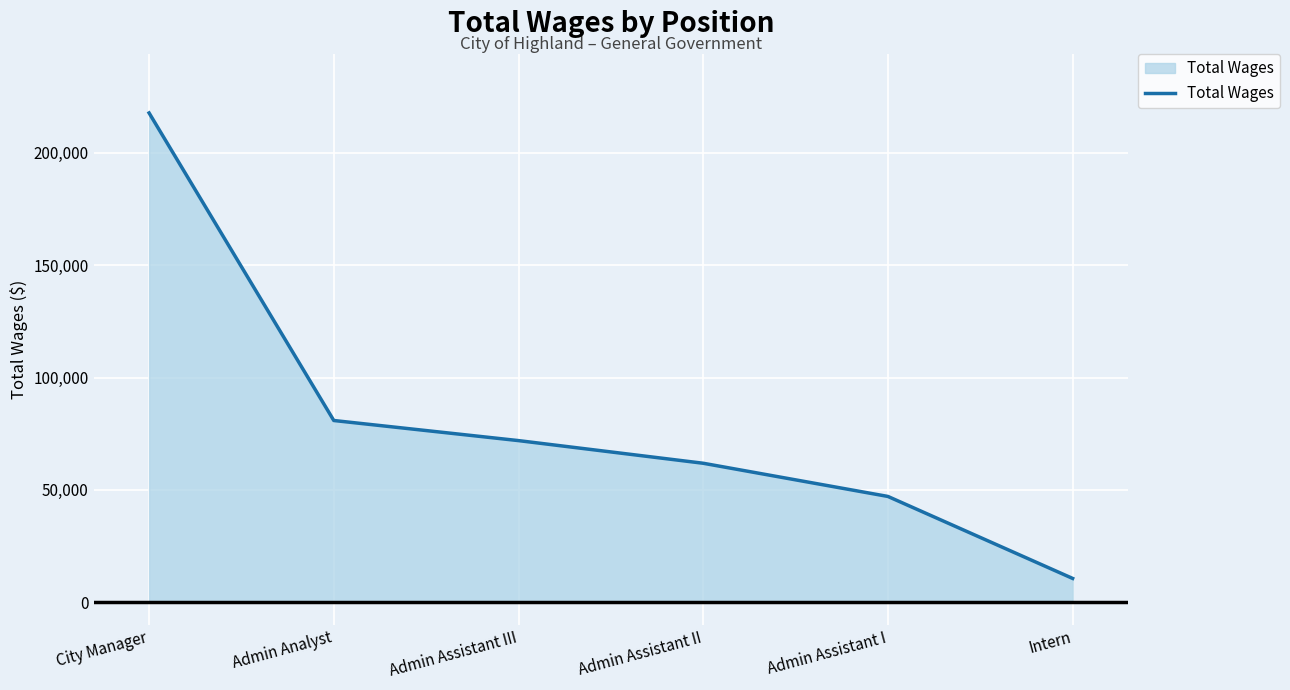

Rank the categories by value from lowest to highest.

Intern, Admin Assistant I, Admin Assistant II, Admin Assistant III, Admin Analyst, City Manager